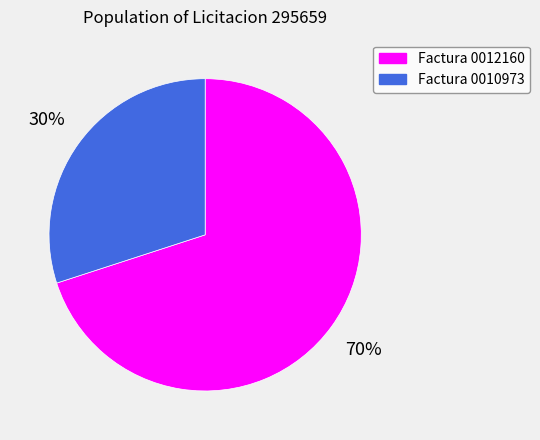

Count the number of slices in the pie.

2